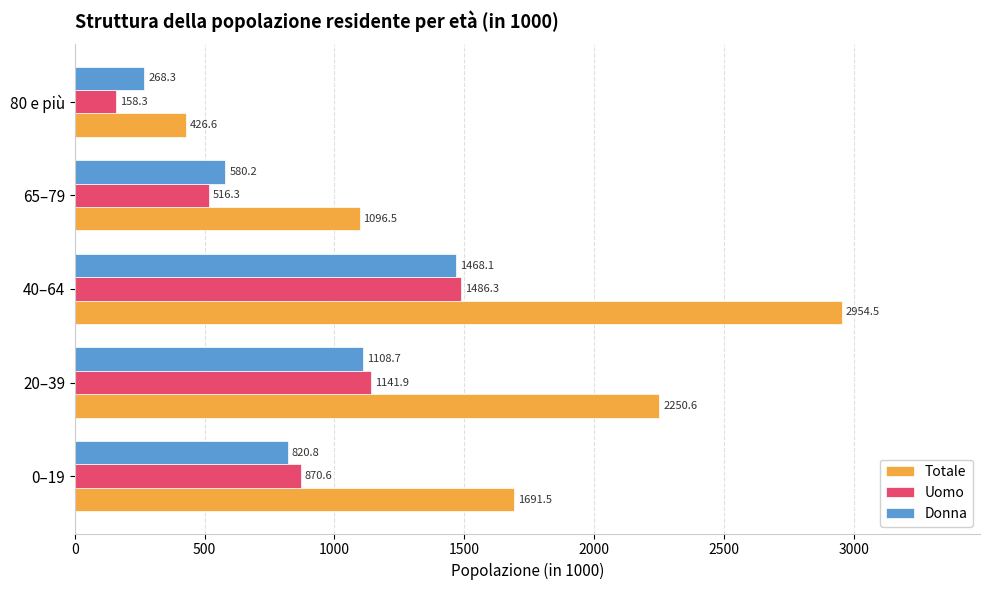

What is the sum of all Donna values?

4246.1